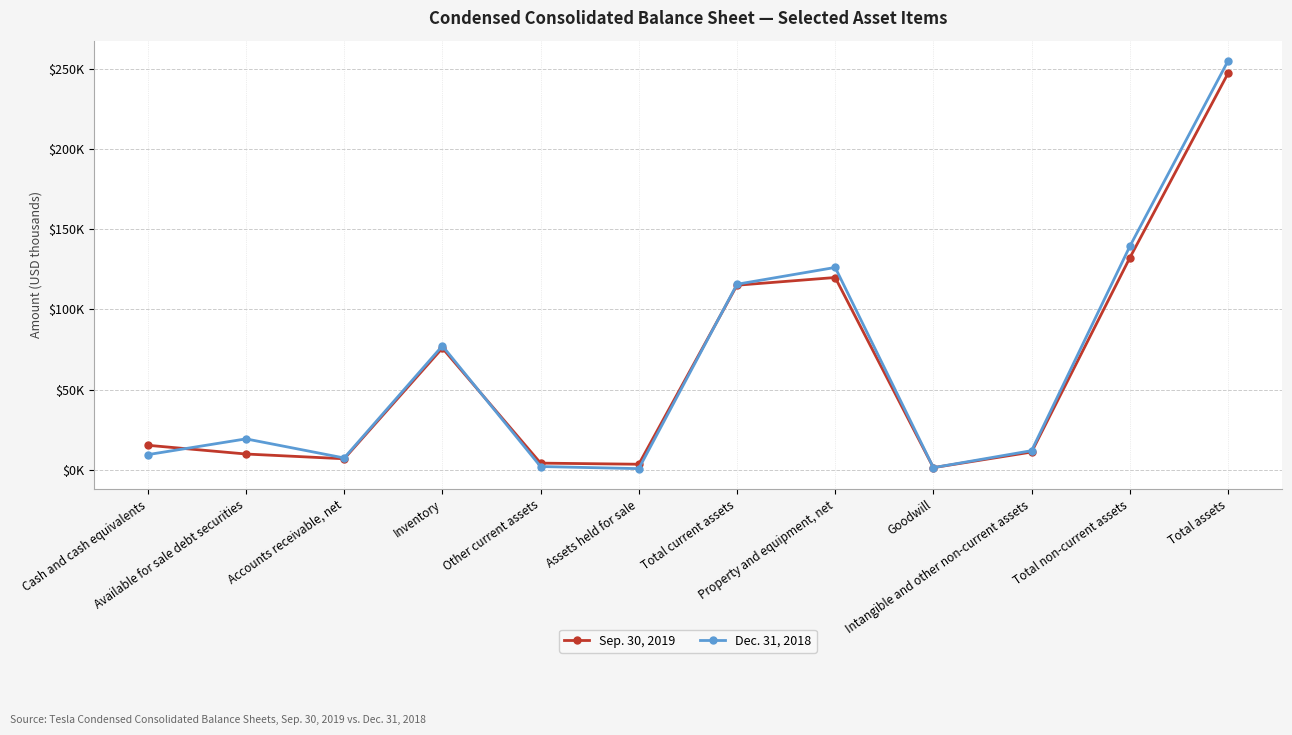

At how many categories does at least one series exceed 41270?

5